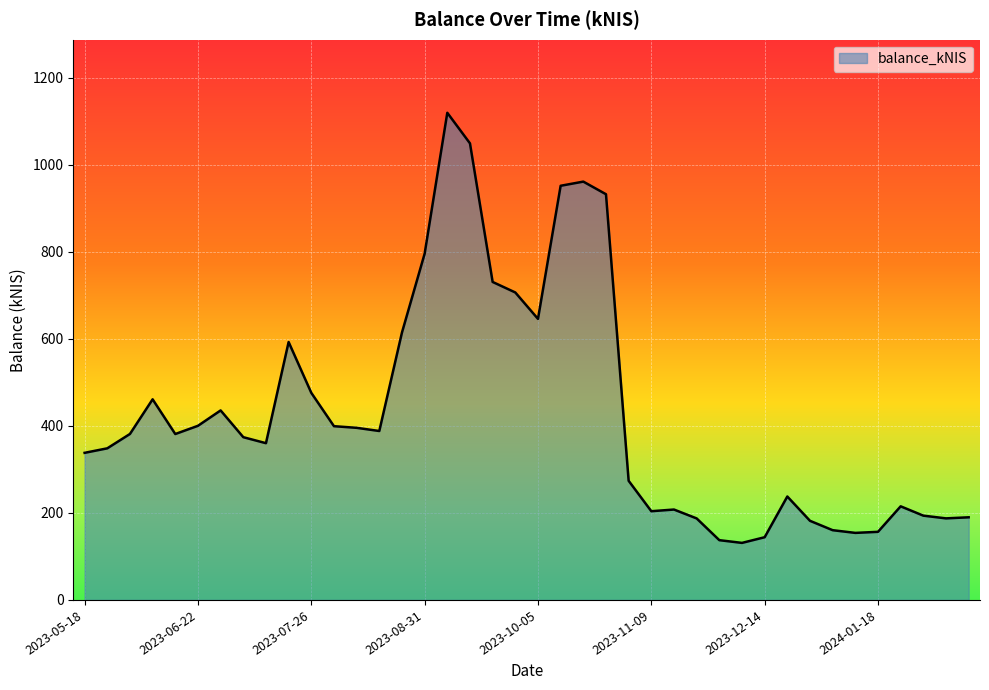

Is this an area chart (filled region under the line)?

Yes